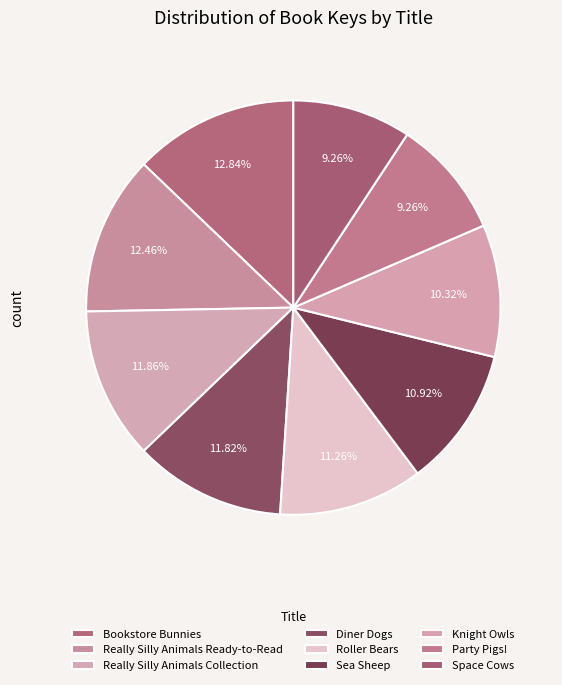

The Party Pigs! slice represents 9% of the pie. True or false?

True